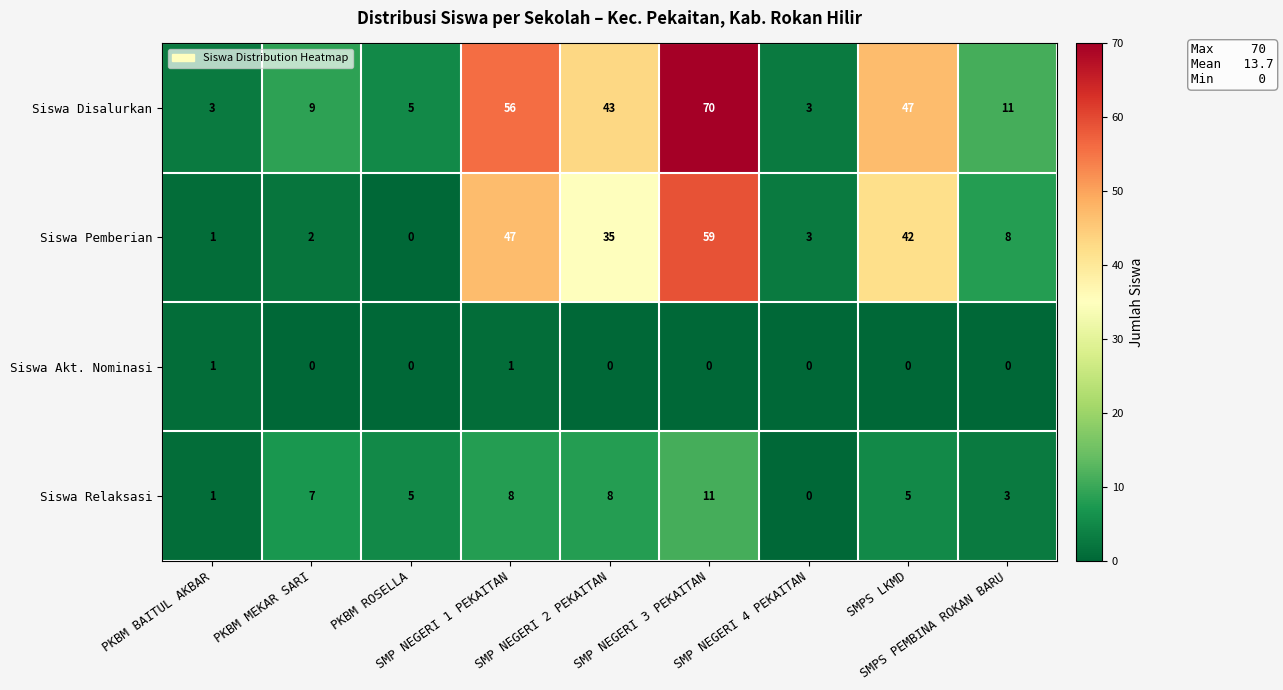

What is the difference between the second highest and second lowest values in the Siswa Disalurkan series?

53